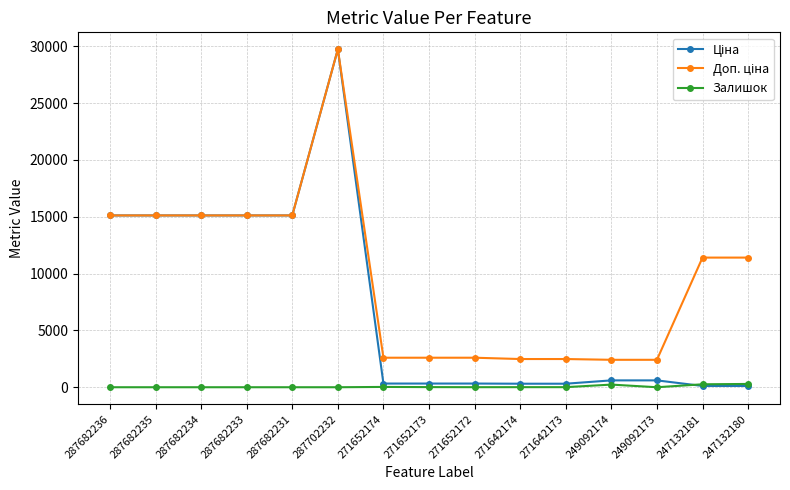

How many values in the Залишок series are below 5?

7